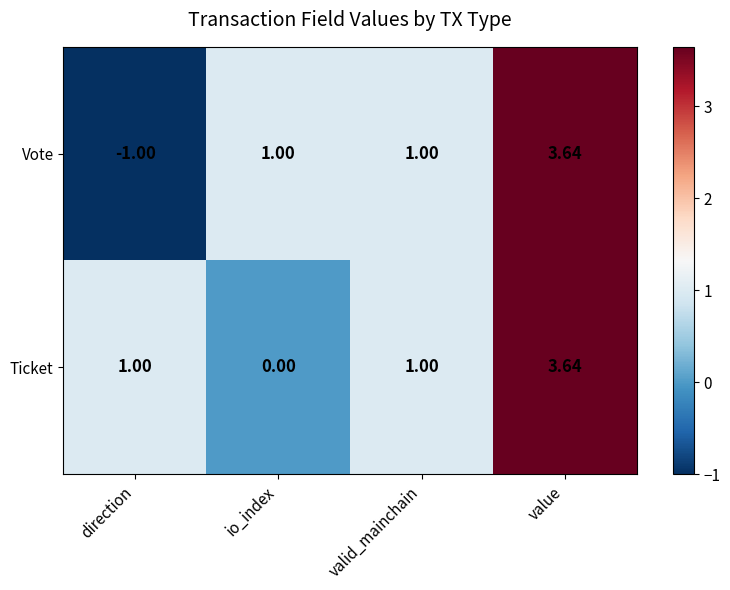

How many series are shown in this chart?

2